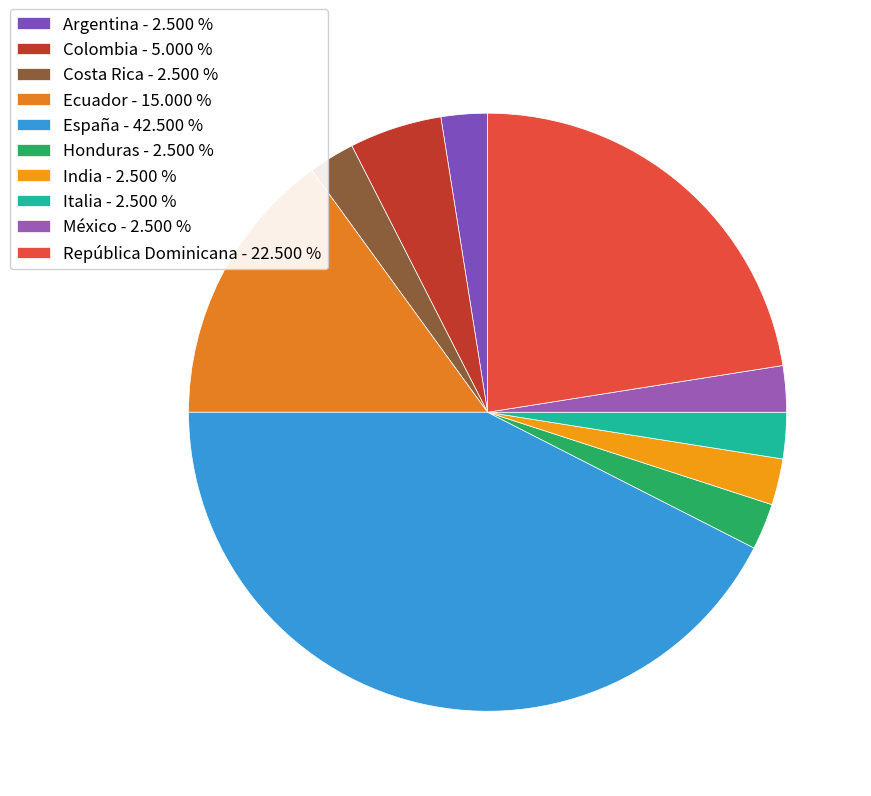

How many slices are in this pie chart?

10